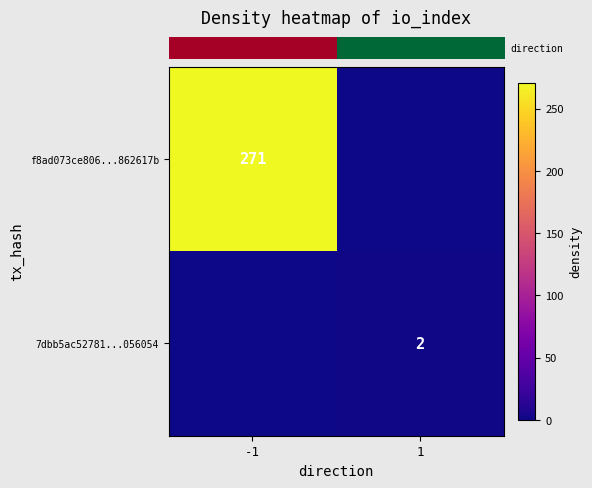

At how many categories does at least one series exceed 195?

1